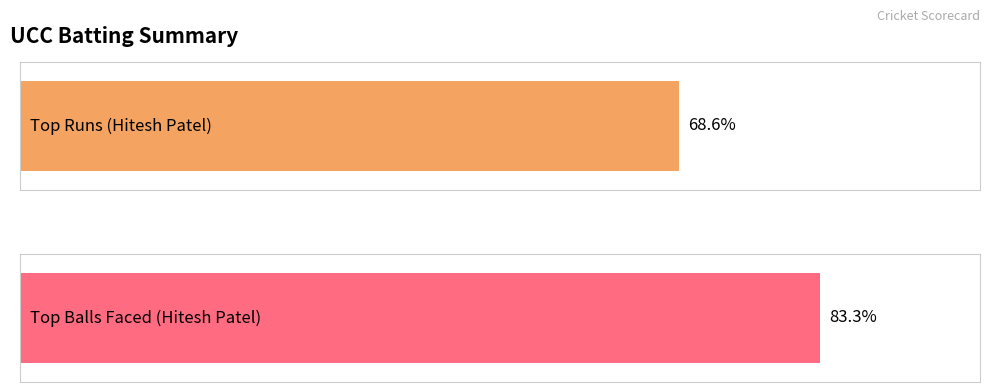

Which category has the highest value in the Balls series?

Hitesh Patel